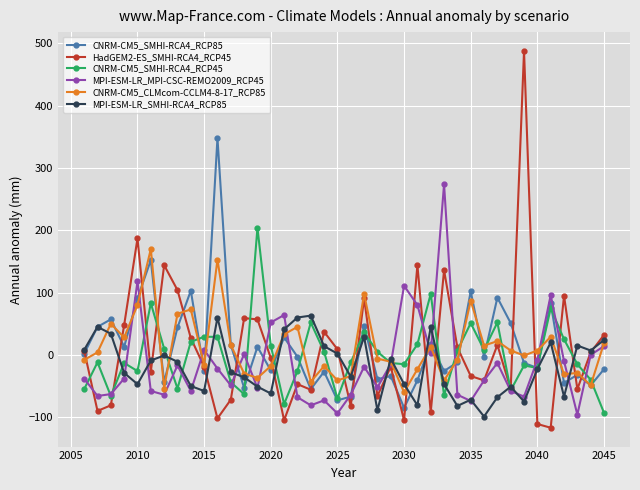

At how many categories does at least one series exceed 196?

4